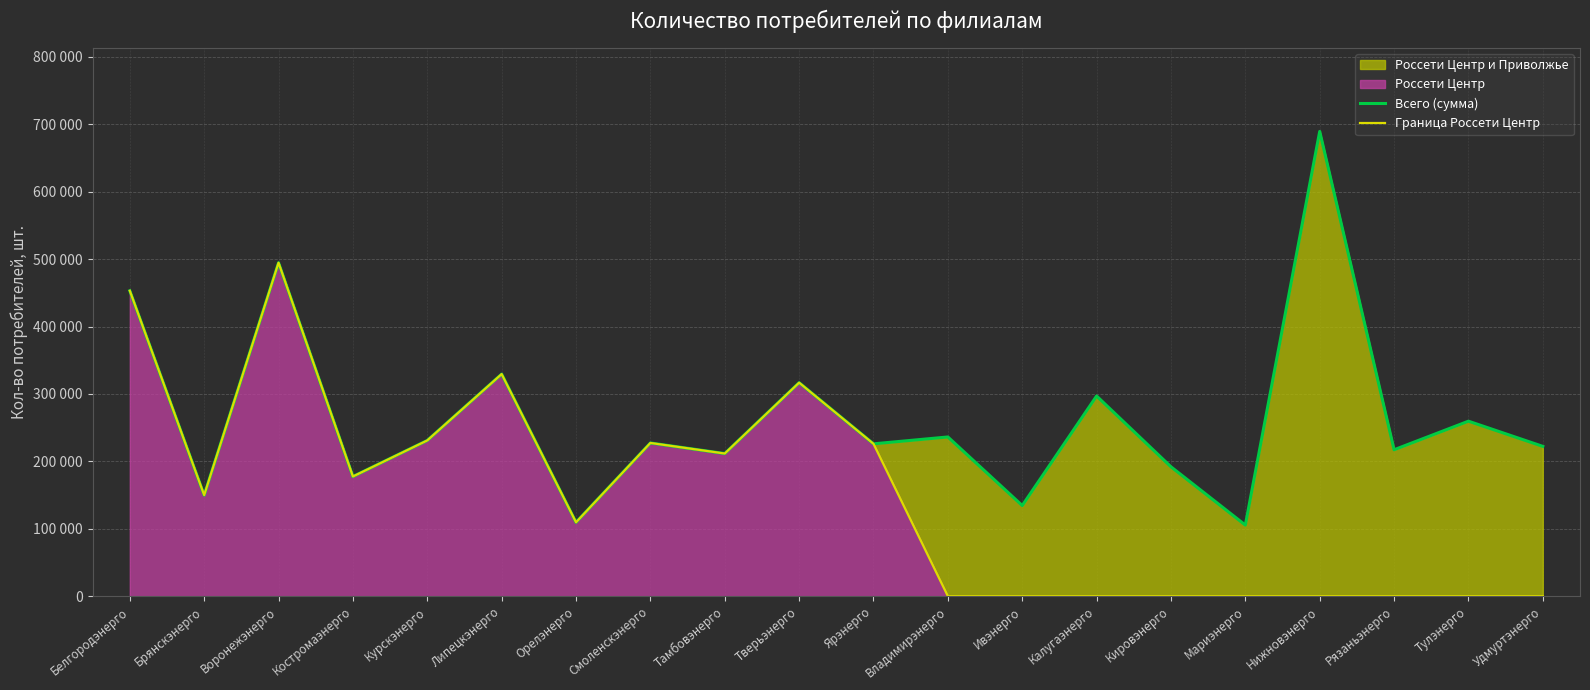

How many values in the Граница Россети Центр series are below 149924?

10